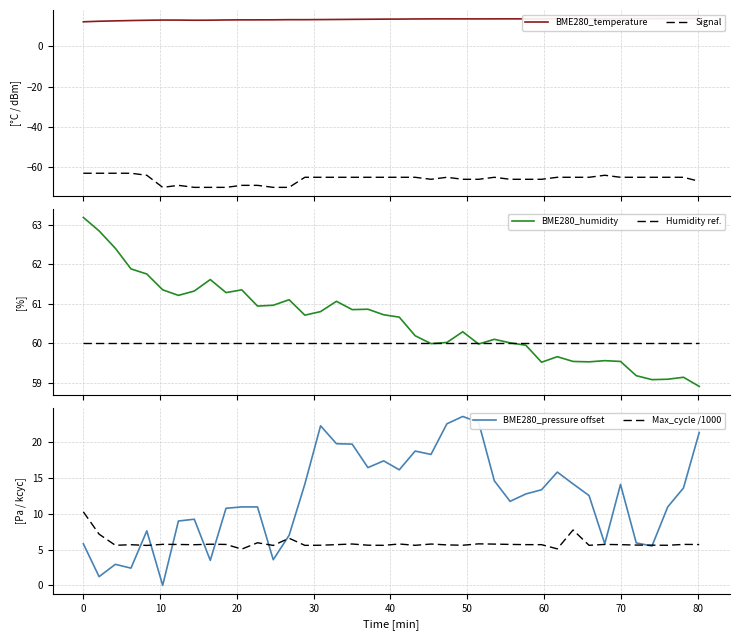

What is the highest value of the BME280_humidity series?

63.2